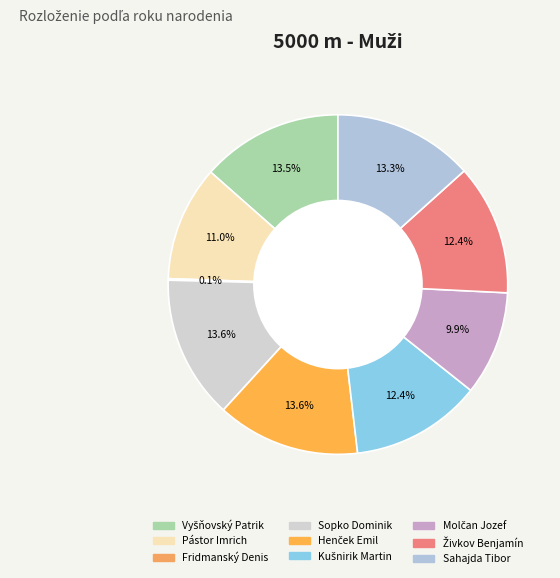

Which slice is the largest?

Sopko Dominik